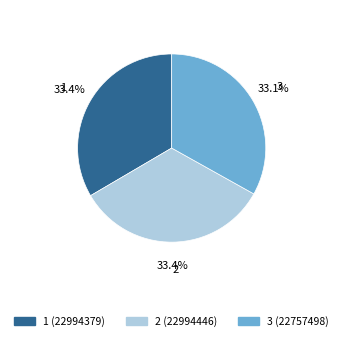

Is 3 the majority of the pie?

No